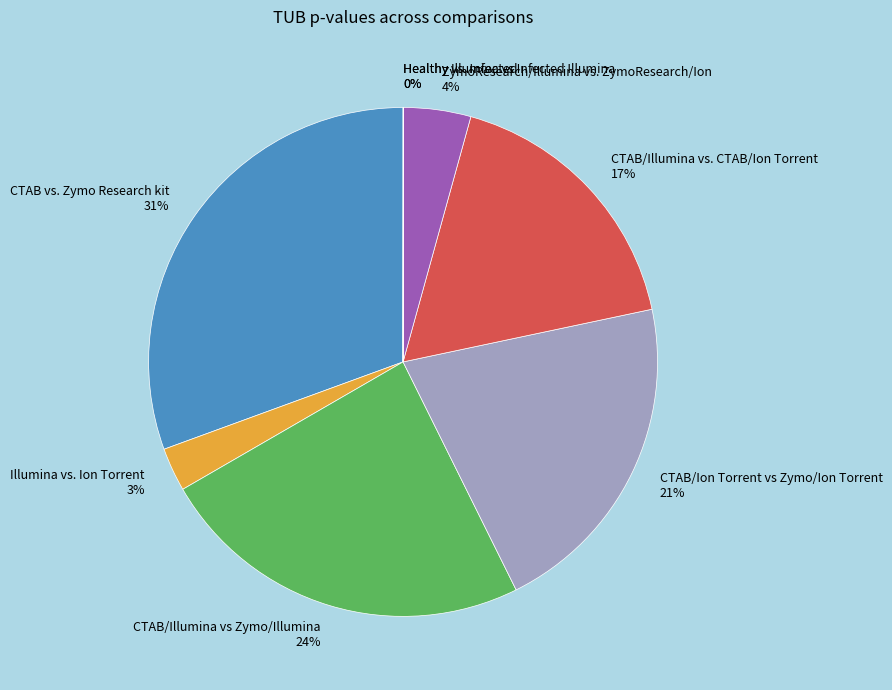

Is there any slice that represents more than half of the pie?

No